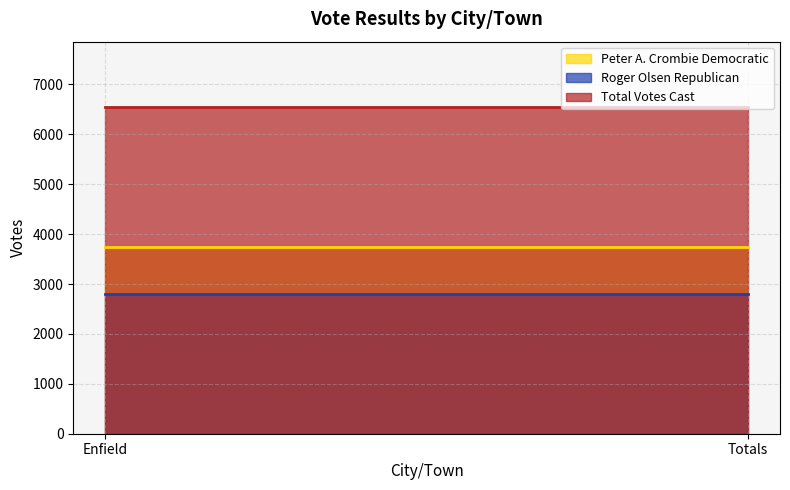

What is the minimum value for Roger Olsen Republican?

2796